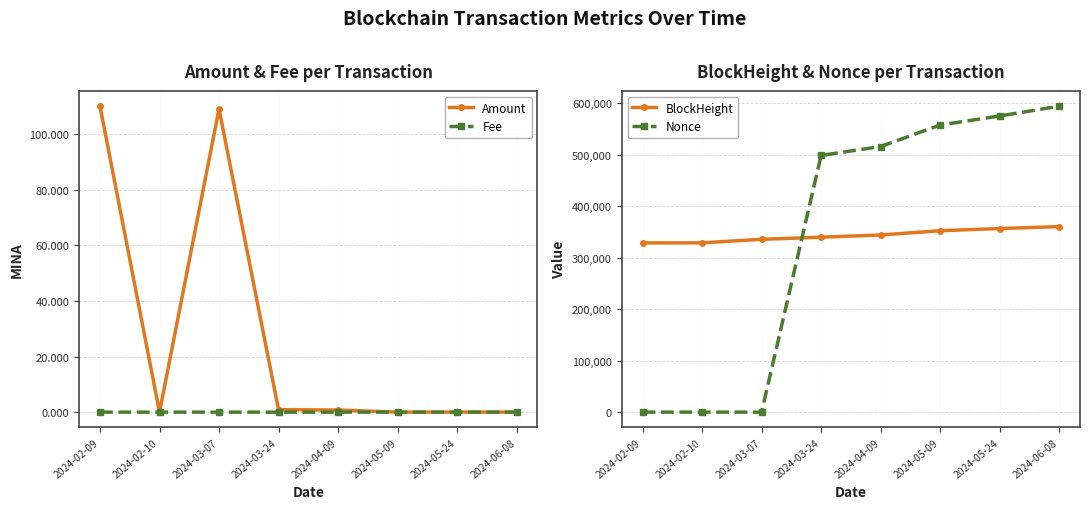

At which label does Fee reach its peak?

2024-02-09